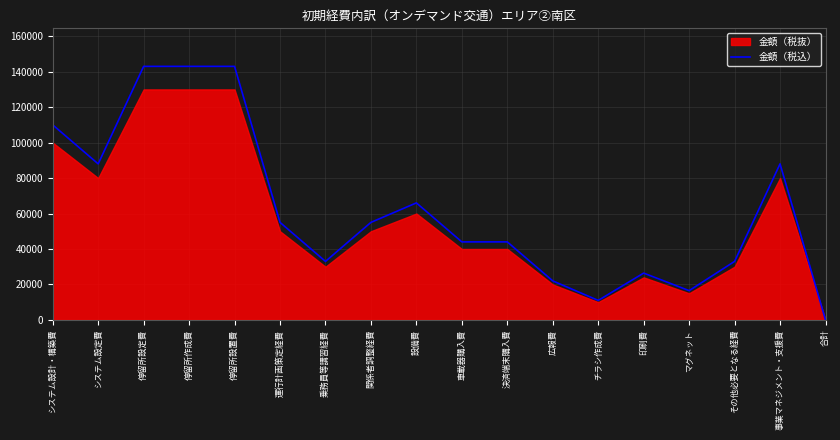

Which label corresponds to the smallest value in the chart?

合計